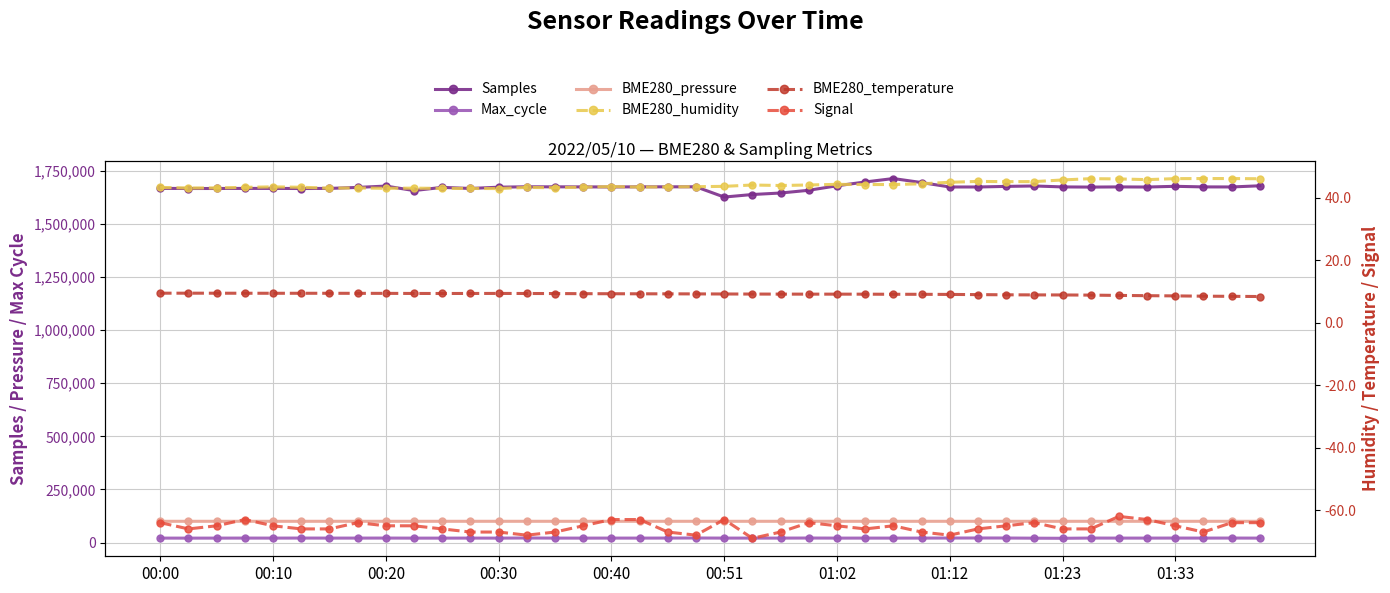

True or false: BME280_temperature has a value of 14.3 at 29.

False